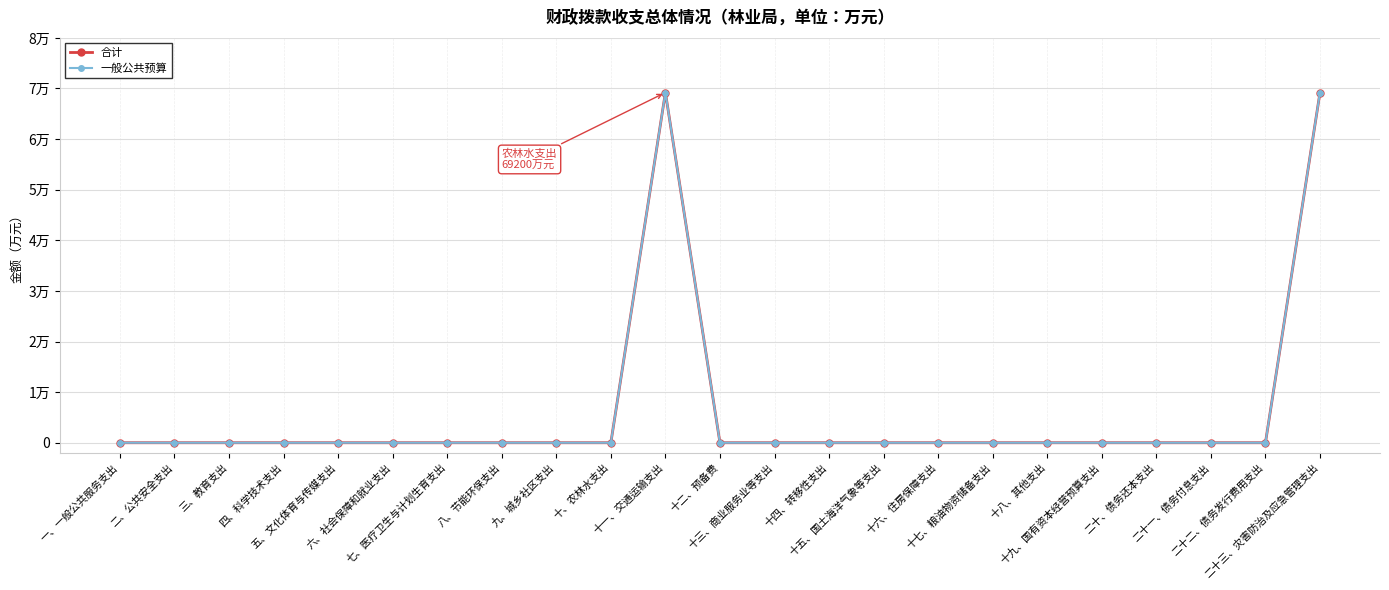

Which has a higher value, 十四、转移性支出 or 十、农林水支出?

十四、转移性支出